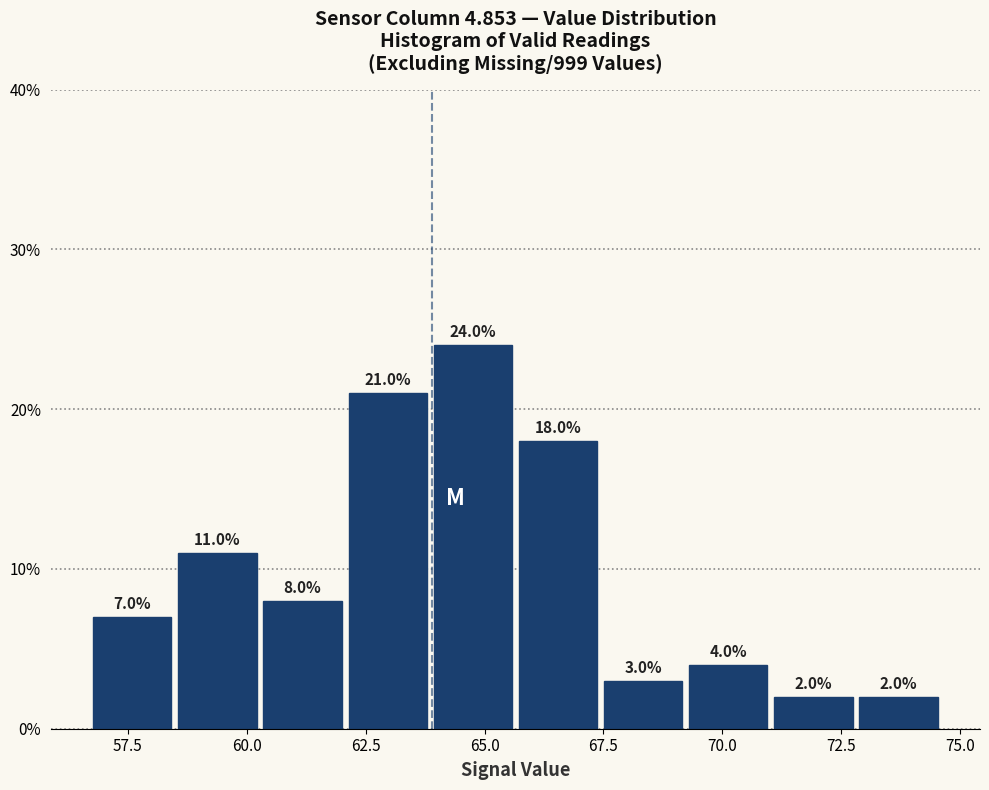

Read against the x-axis, roughly where is the centre of the tallest bar?

65.0